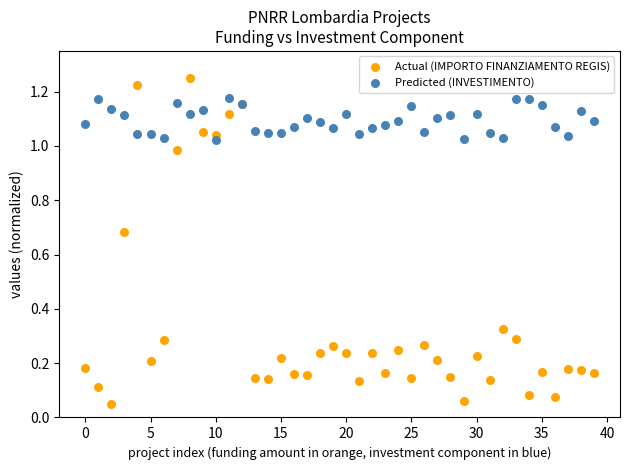

Which series reaches the maximum Y coordinate?

Actual (IMPORTO FINANZIAMENTO REGIS)